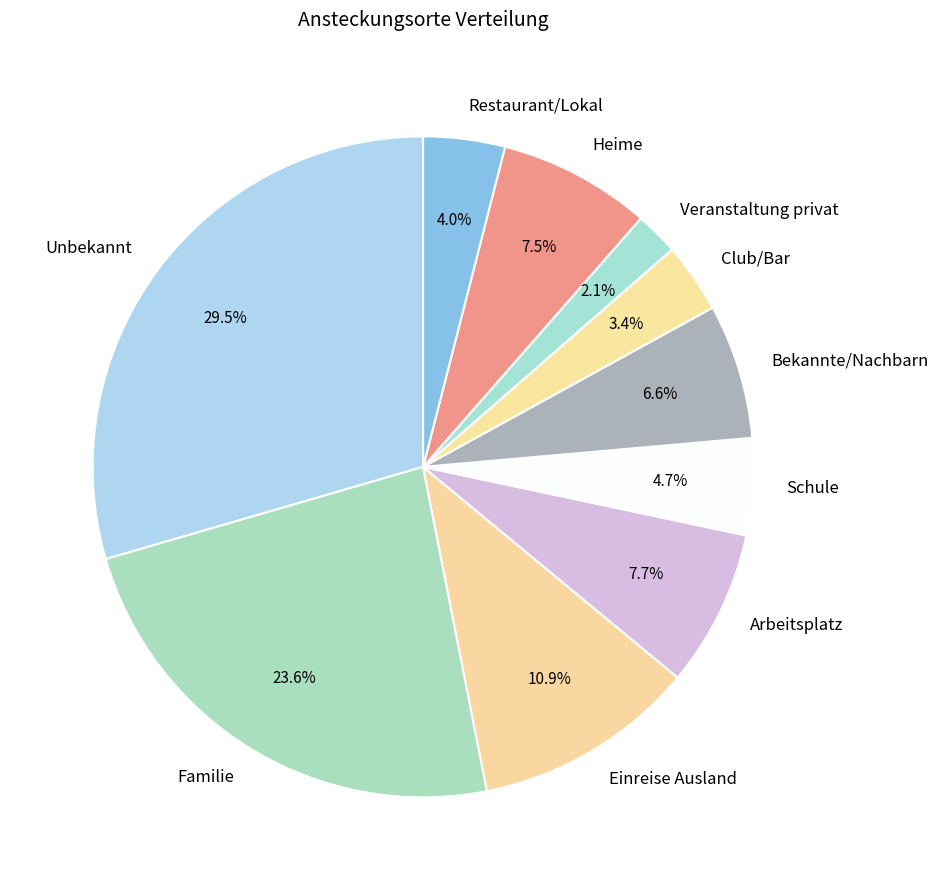

To the nearest percent, what is the difference between the largest and smallest slice percentages?

27%